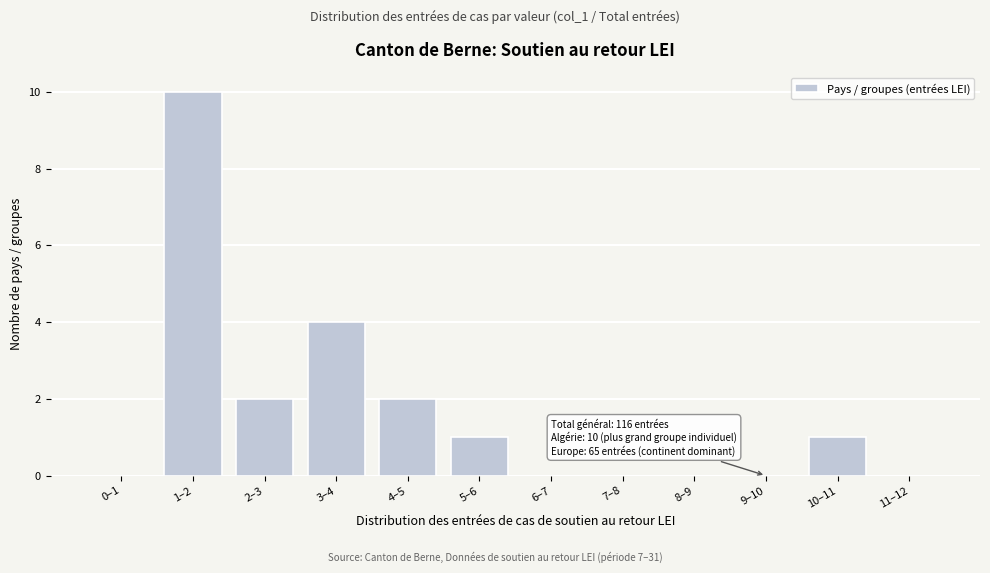

Reading right to left, what are all the values shown in this chart?

11–12=0	10–11=1	9–10=0	8–9=0	7–8=0	6–7=0	5–6=1	4–5=2	3–4=4	2–3=2	1–2=10	0–1=0